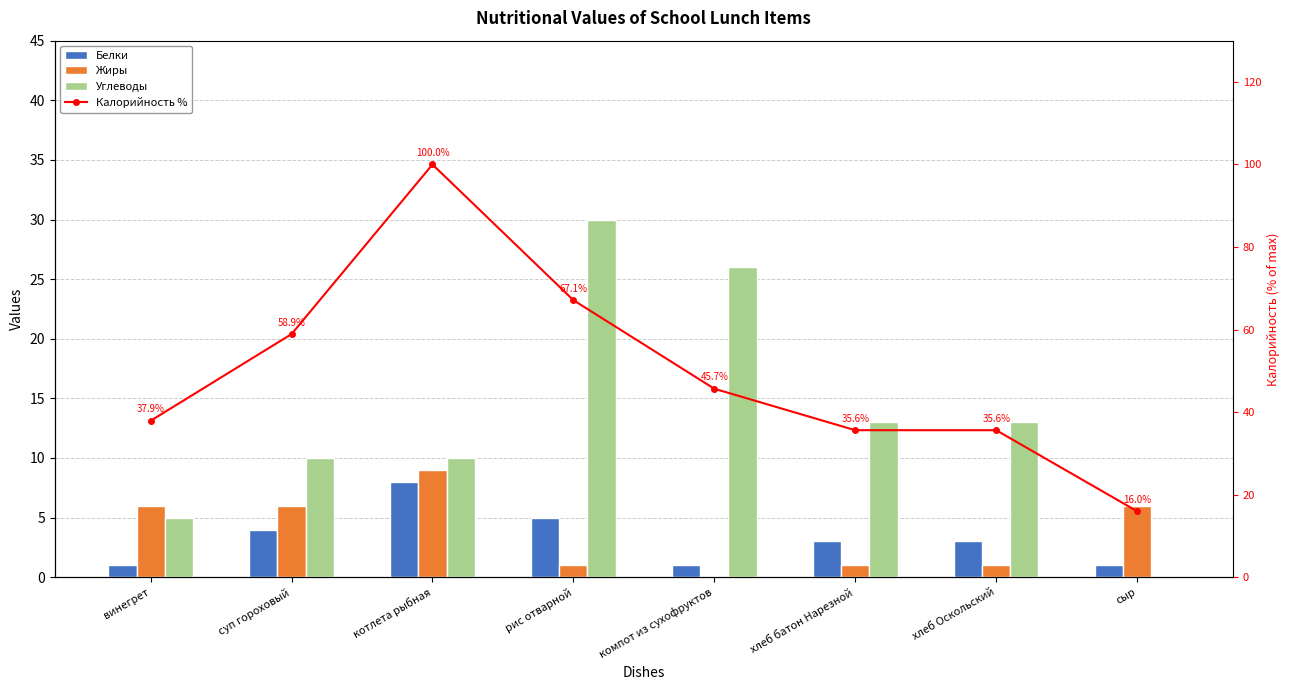

Which series has the largest total across all categories?

Калорийность %